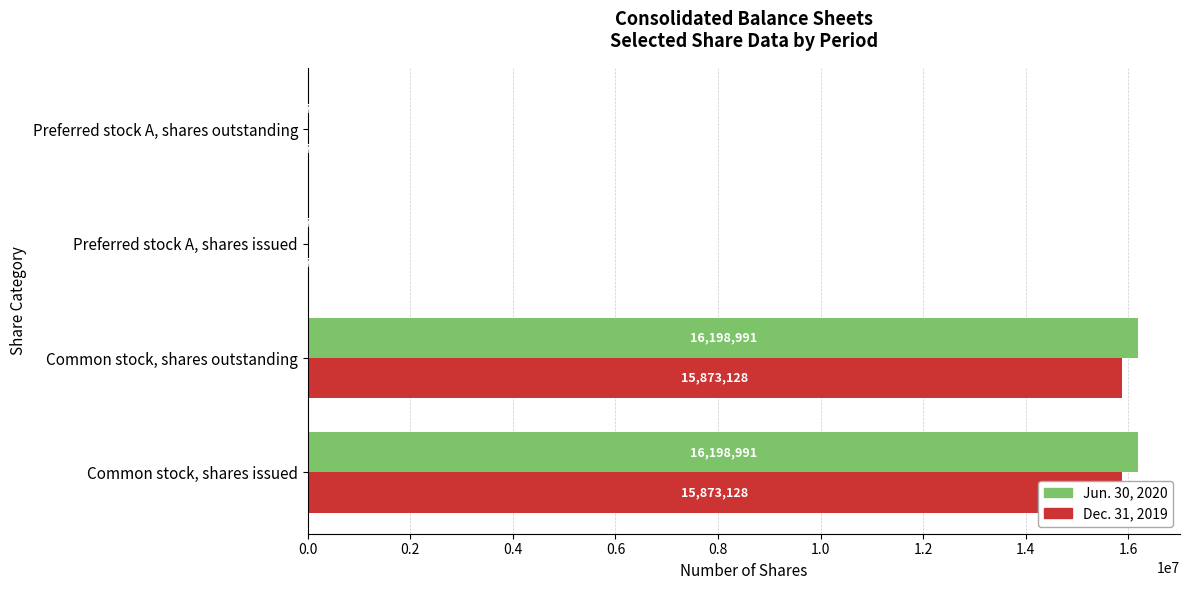

The Dec. 31, 2019 series shows 15873128 at Common stock, shares issued. True or false?

True